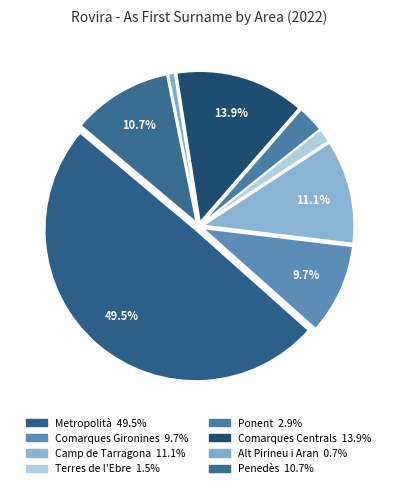

Which slice is the smallest?

Alt Pirineu i Aran